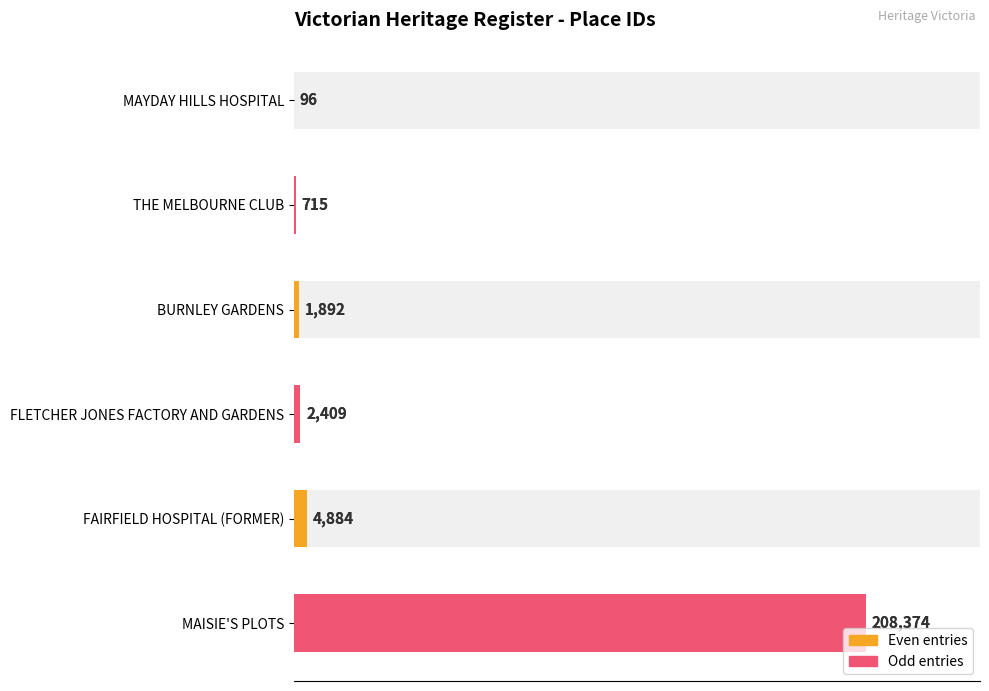

What is the value of the 6th bar from the left?

208374